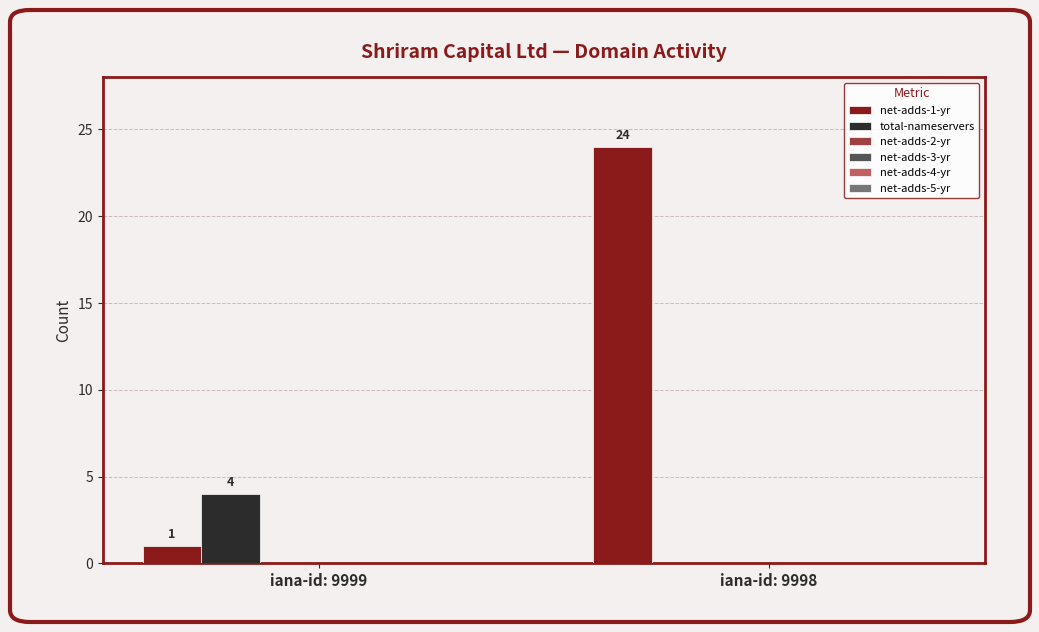

What is the maximum value for net-adds-1-yr?

24